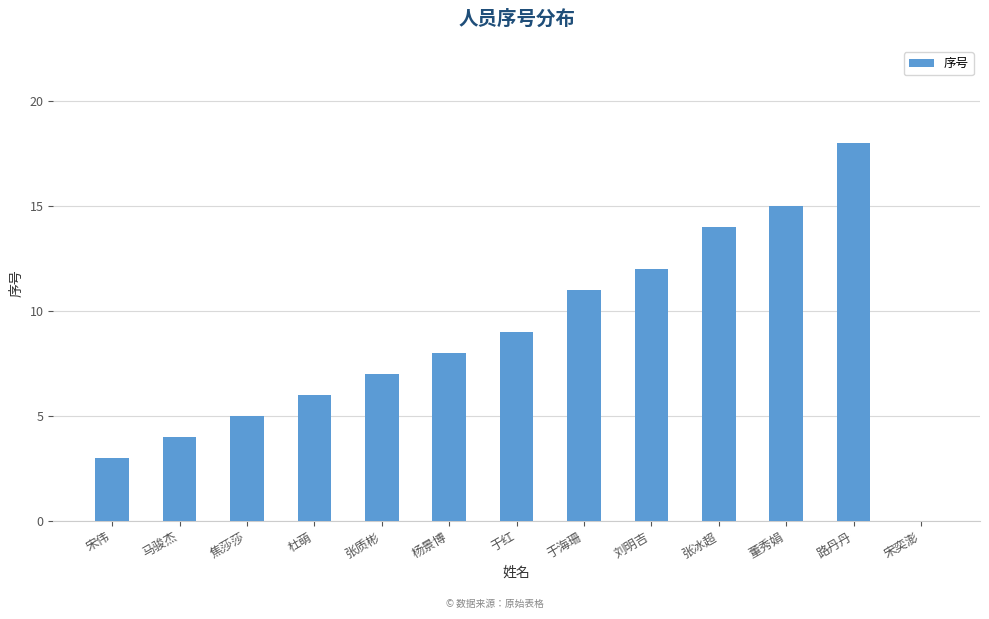

Is it true that the value at 张冰超 is 14?

True